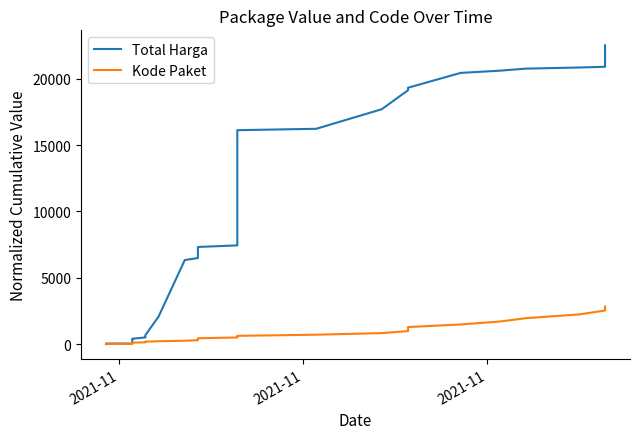

True or false: Total Harga and Kode Paket cross at least once.

False